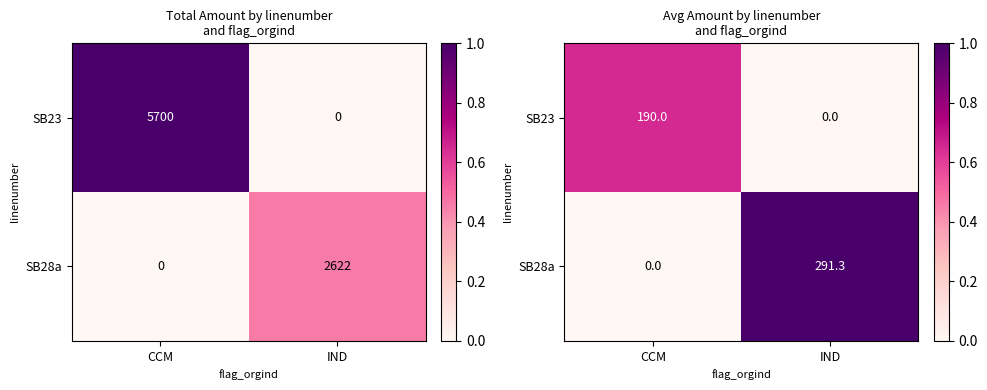

Which category has the highest value across all series?

IND